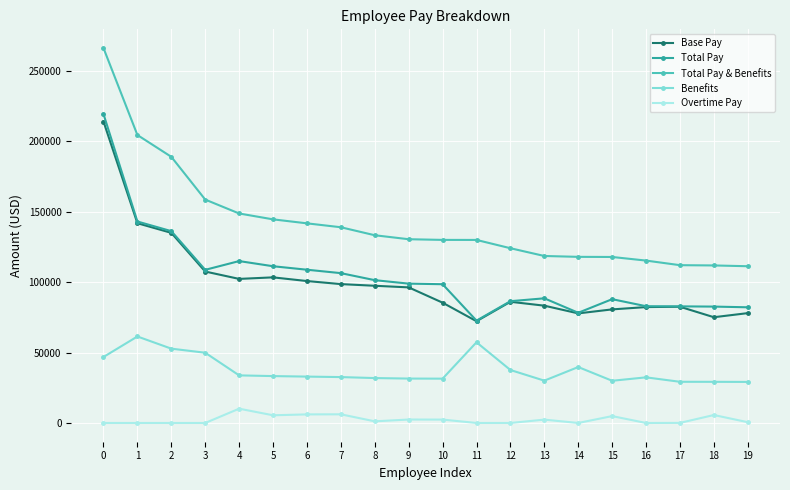

What is the maximum value shown in the chart?

266201.5